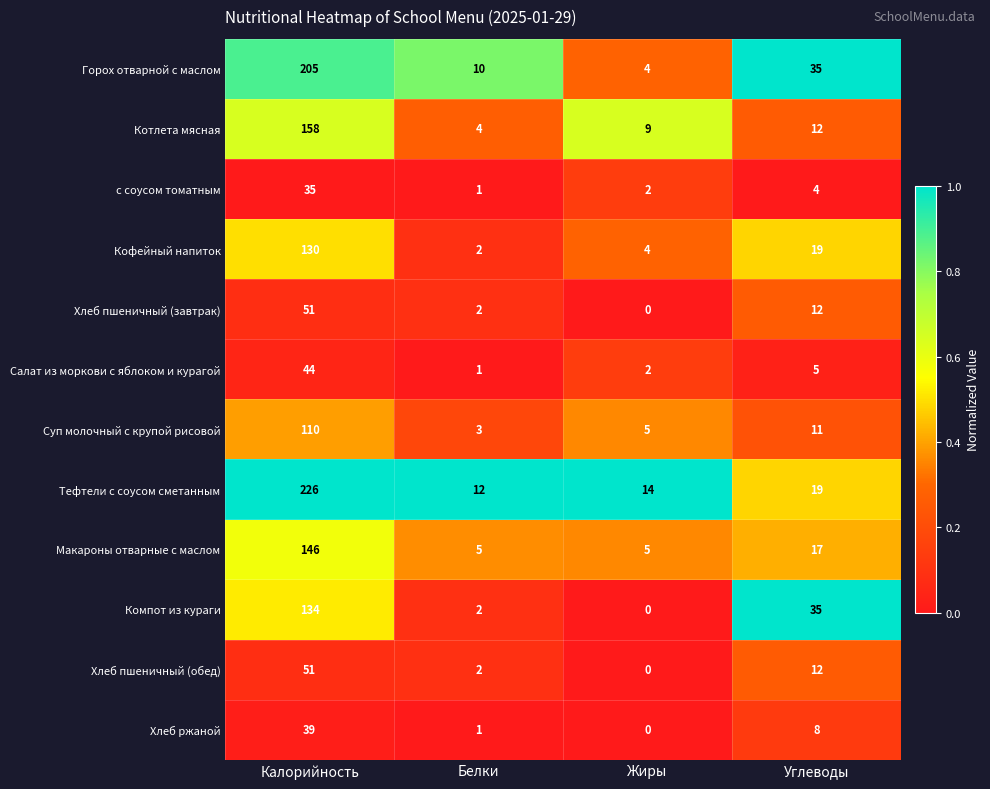

What is the sum of all Кофейный напиток values?

155